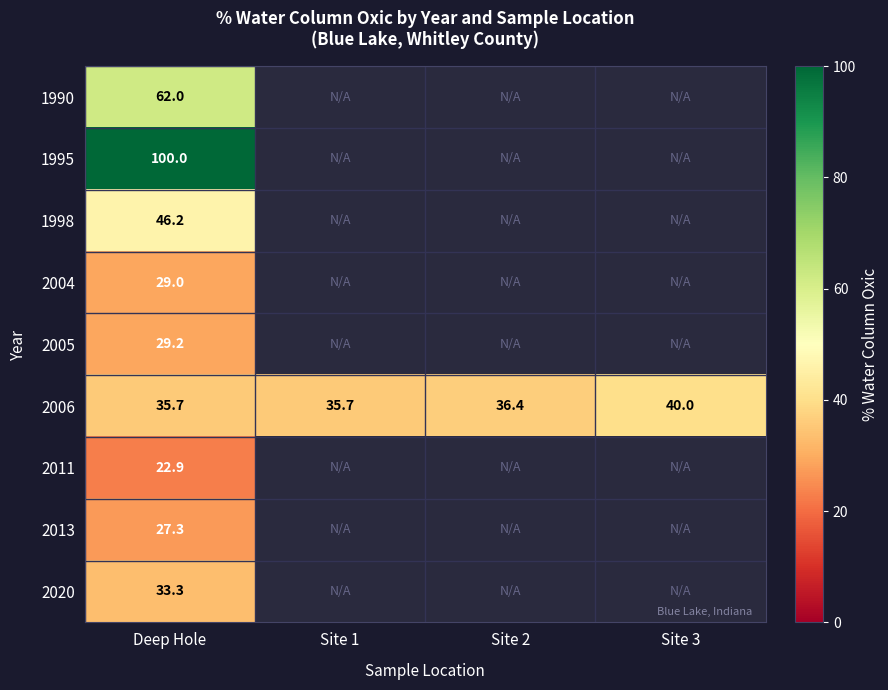

What is the difference between the 2006 values at Site 2 and Site 3?

3.6